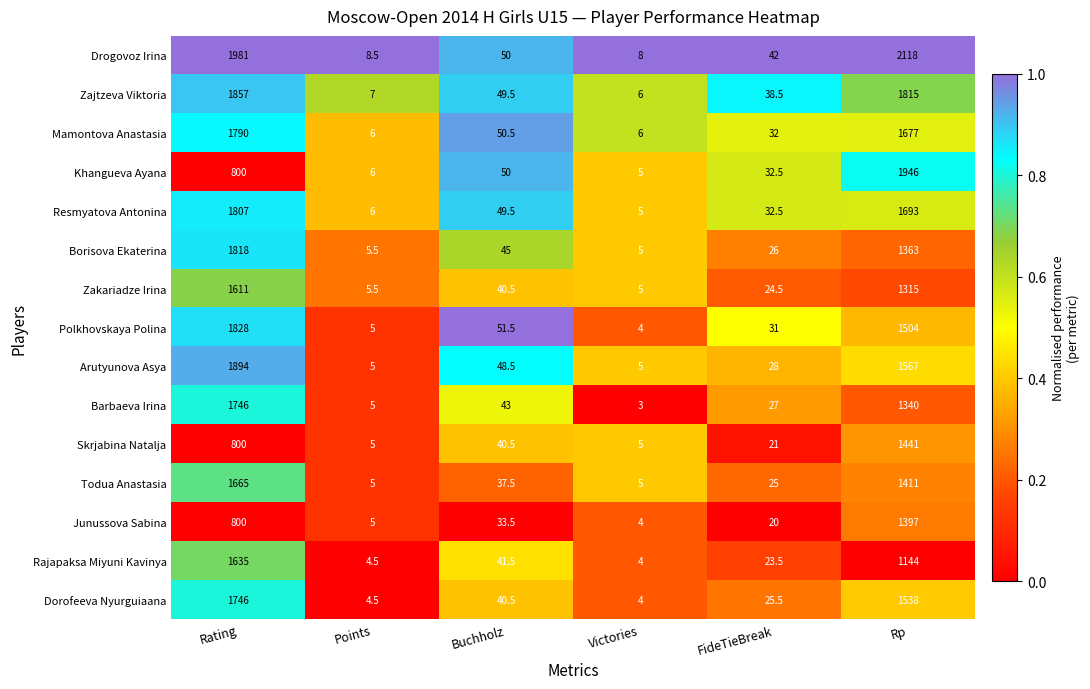

At which label does Skrjabina Natalja first exceed 40?

Rating